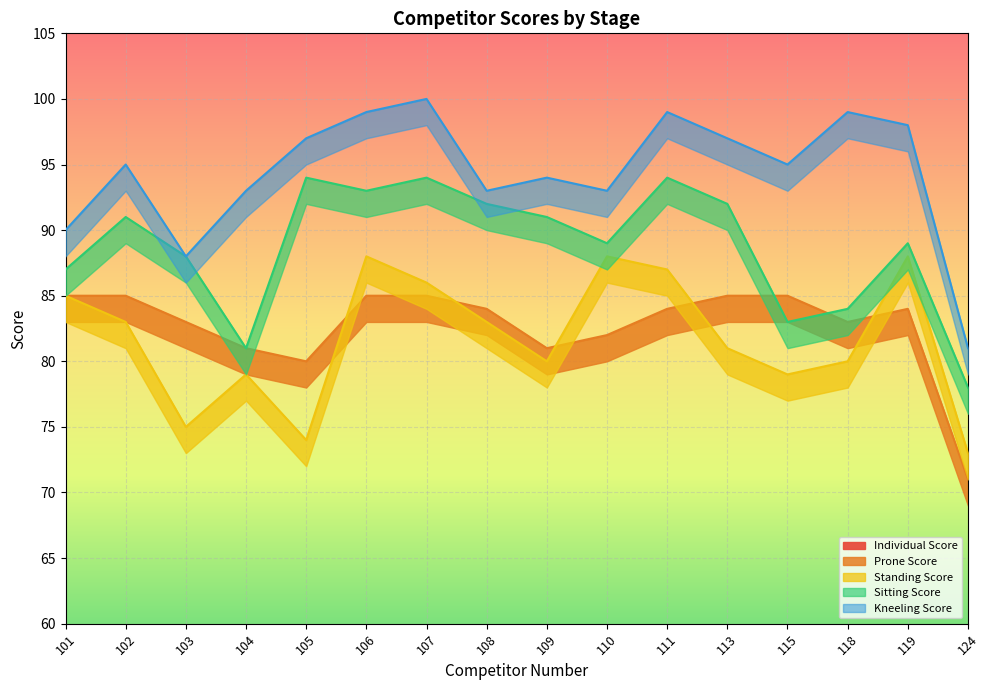

What is the total value across all series at 111?

738